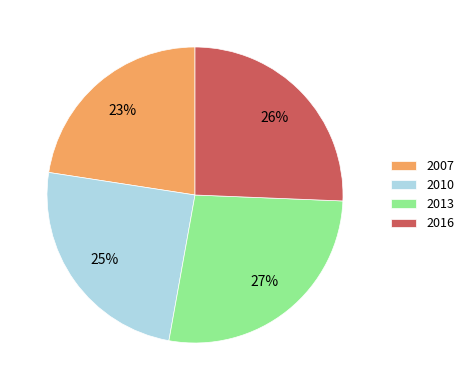

How many segments does this pie chart have?

4